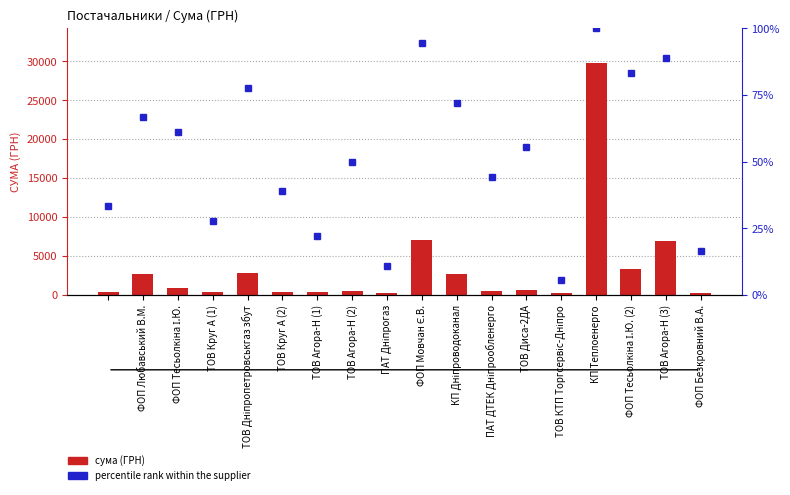

Count the number of data series in this chart.

2